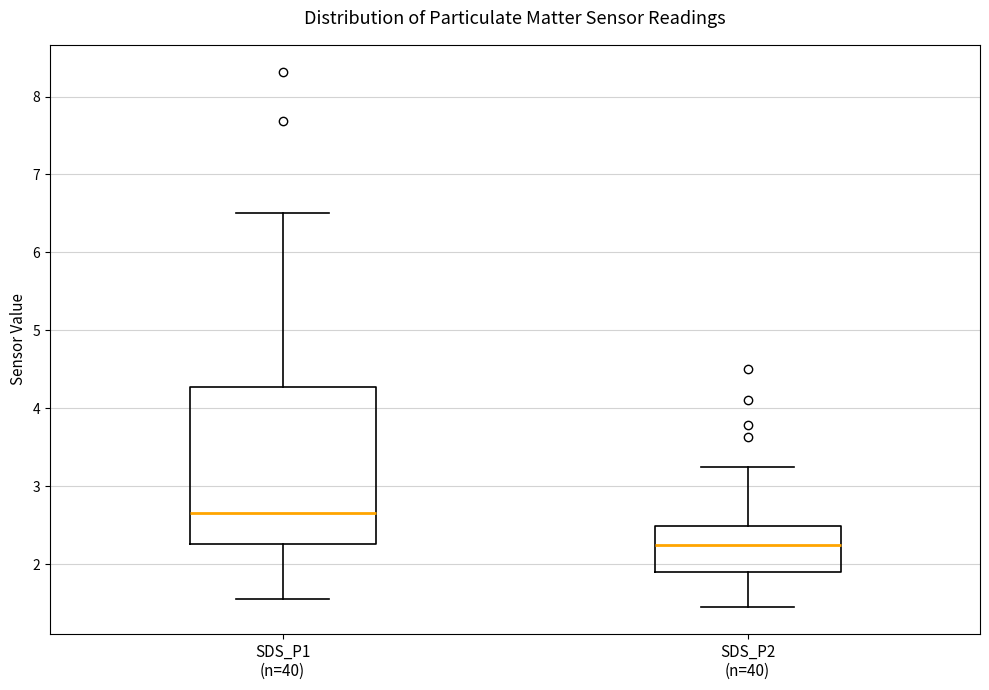

Where does the upper whisker of the box for SDS_P2 (n=40) end on the y-axis? The values are not printed on the chart, so give them approximately, as read against the axis.

3.3